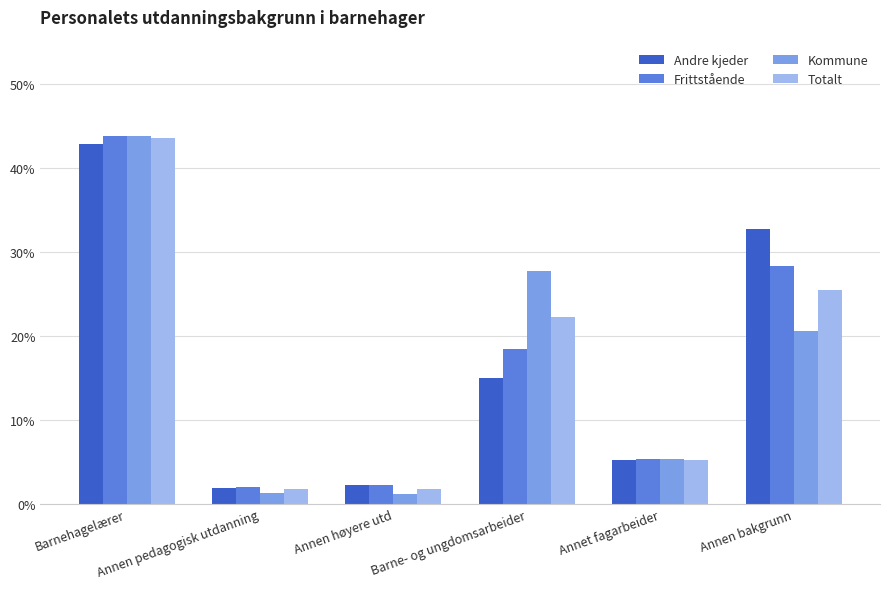

Which series has the largest range (max minus min)?

Kommune